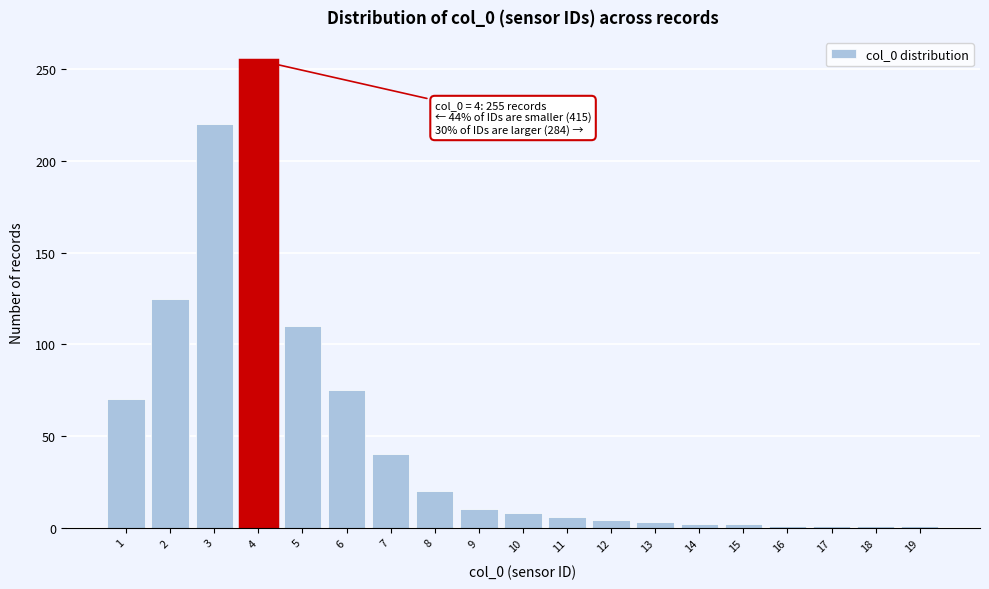

What is the difference between the second highest and second lowest values?

219